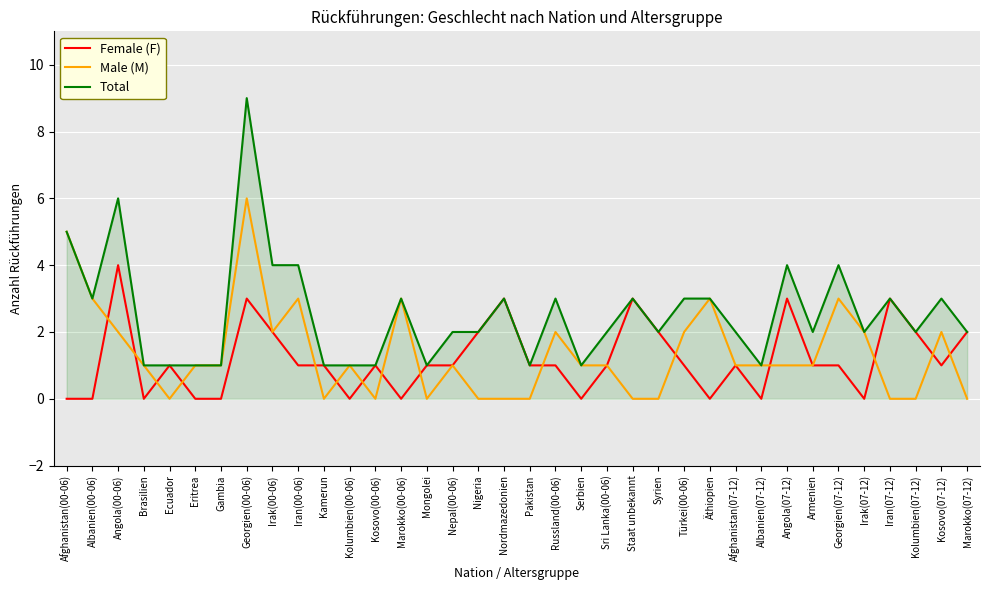

List the series in order of their peak value, highest first.

Total, Male (M), Female (F)